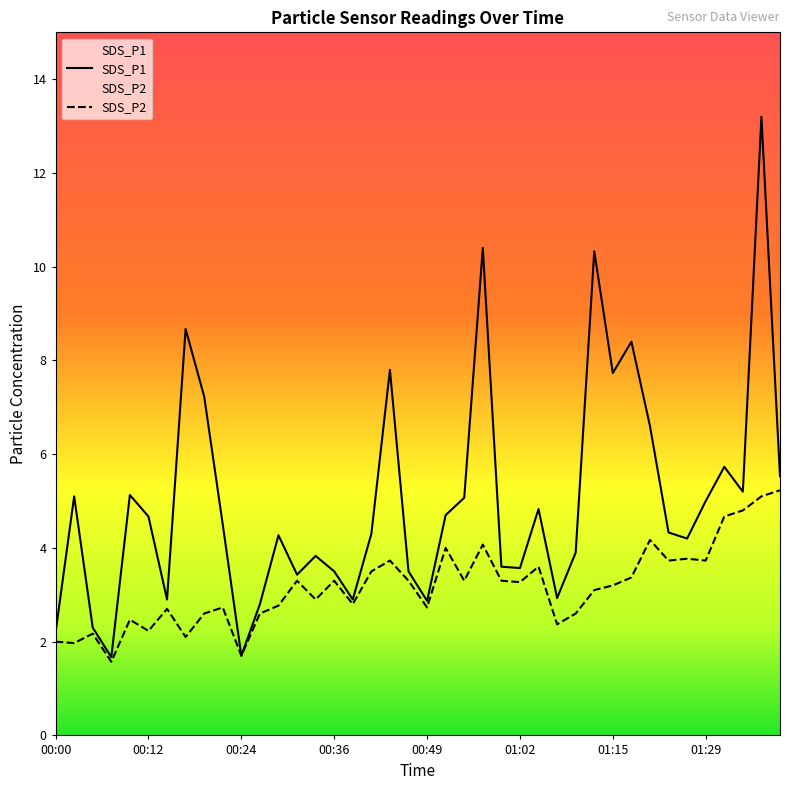

In SDS_P2, how many points are lower than both neighbors (excluding endpoints)?

13